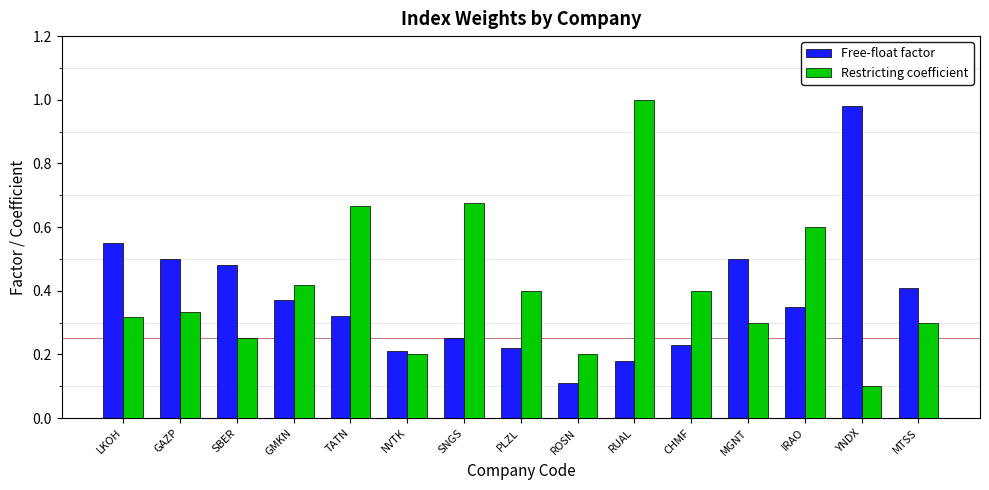

How many distinct data groups are displayed?

2